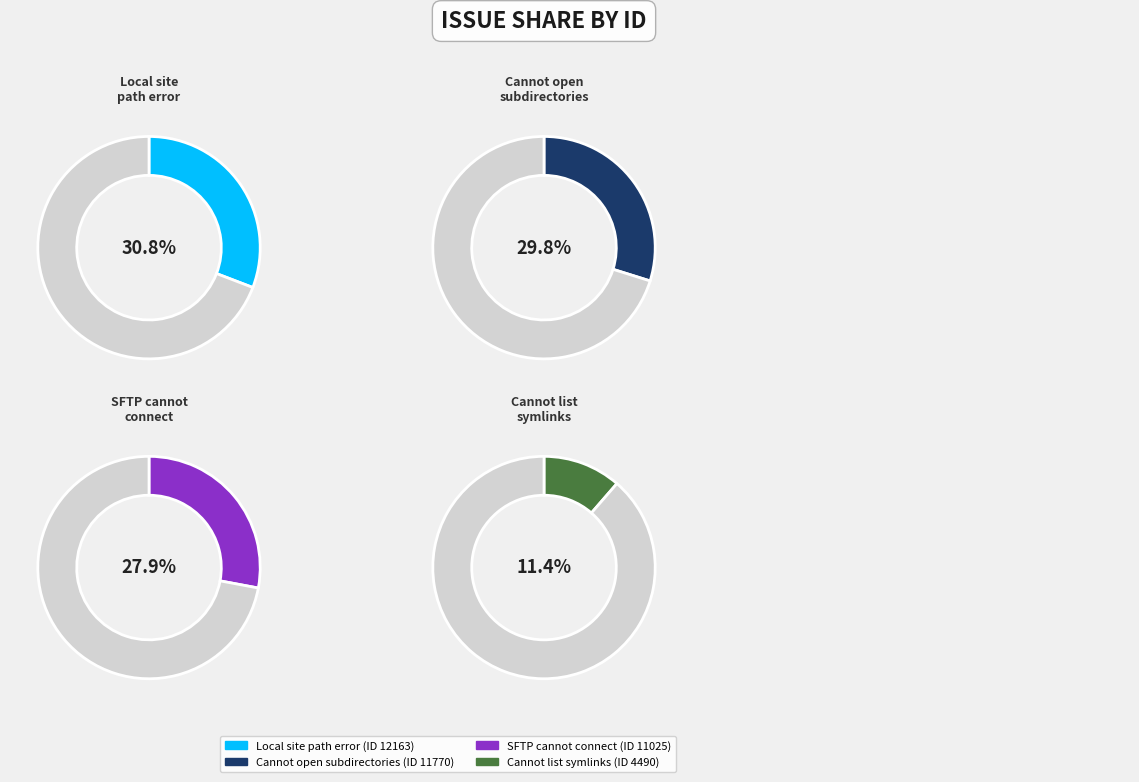

Approximately how many times larger is the value at Version 3.22.0 SFTP cannot connect compared to Local site gives path does not exist?

0.9